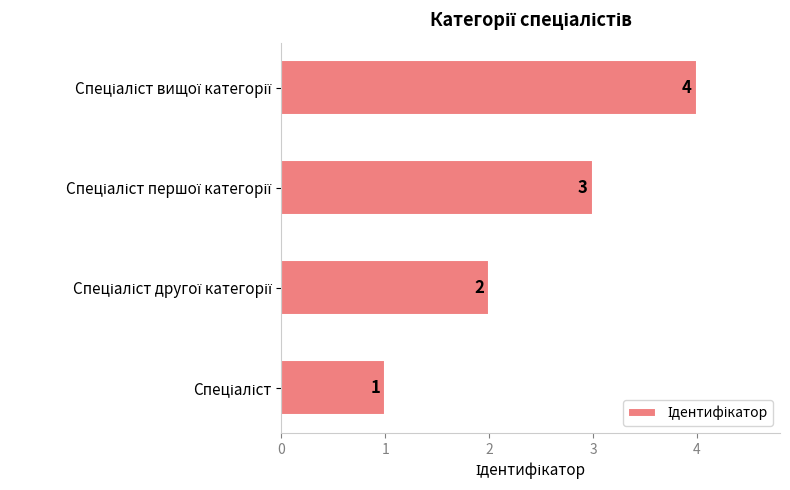

What is the difference between the maximum and minimum values?

3